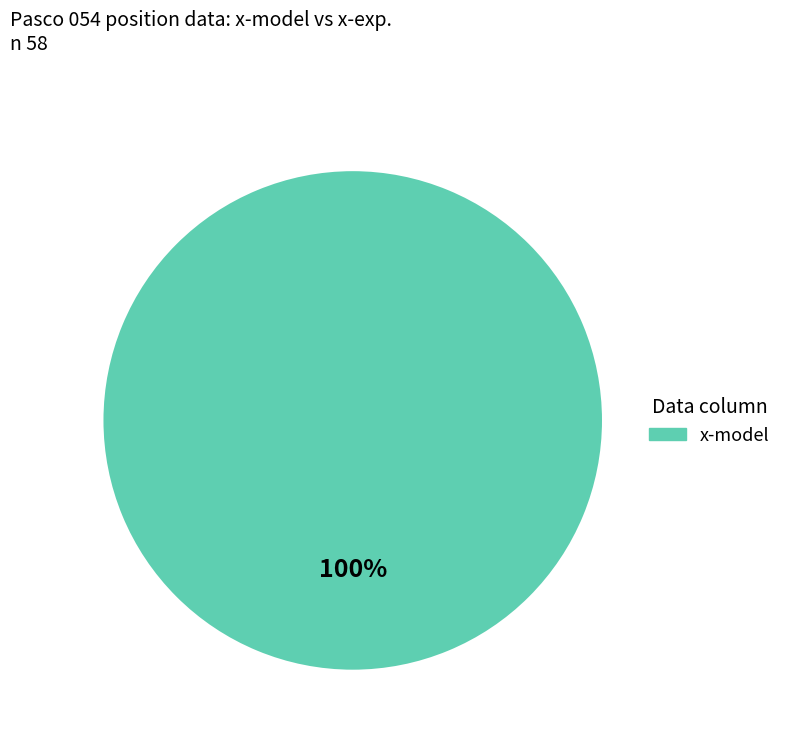

Does any single category account for the majority?

Yes